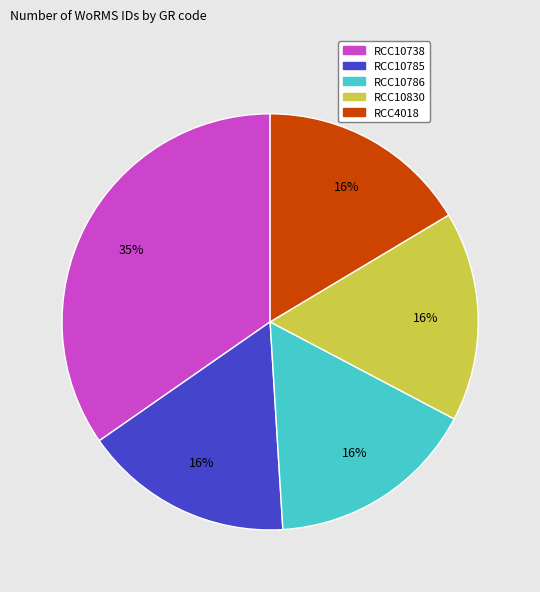

Is there a majority slice in this chart?

No